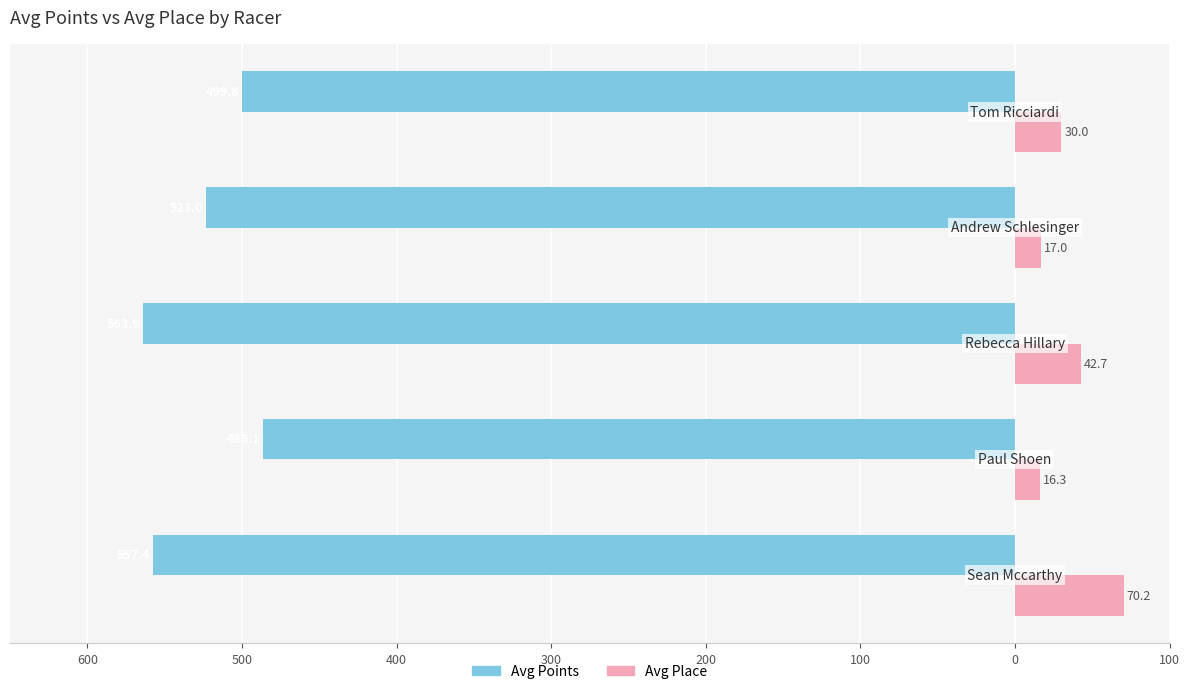

Reading left to right, list all the values displayed in this chart.

Avg Points: 700=-557.4	600=-486.1	500=-563.9	400=-523.0	300=-499.8
Avg Place: 700=70.2	600=16.3	500=42.7	400=17.0	300=30.0